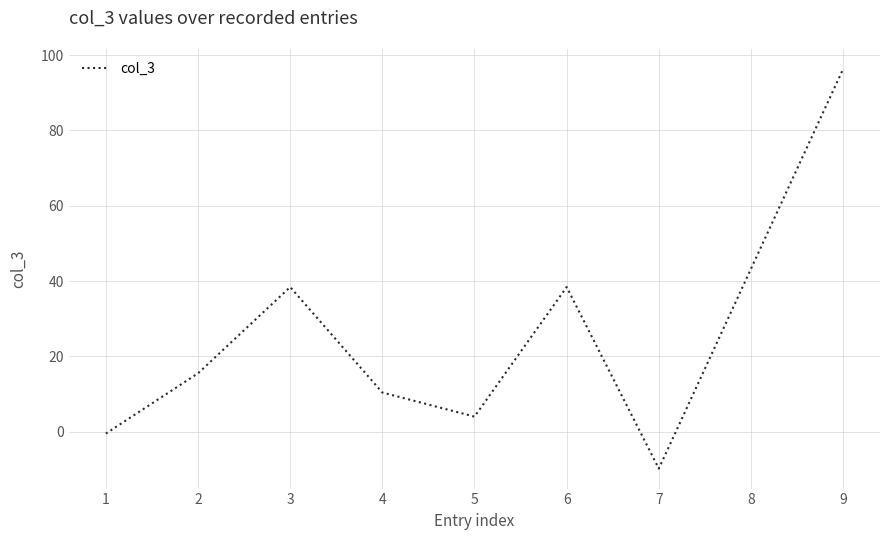

How many interior local peaks (higher than both neighbors) does the data have?

2